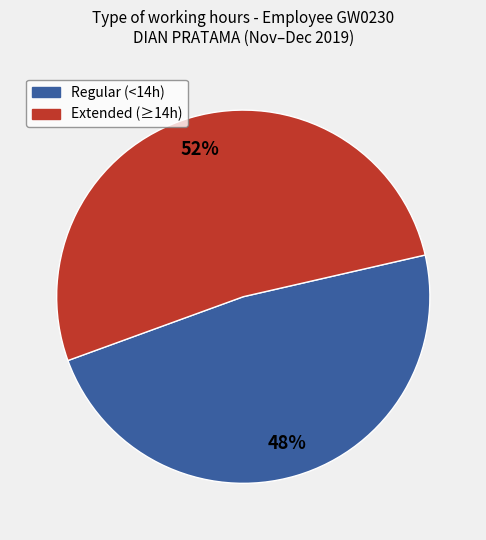

Is there a majority slice in this chart?

Yes